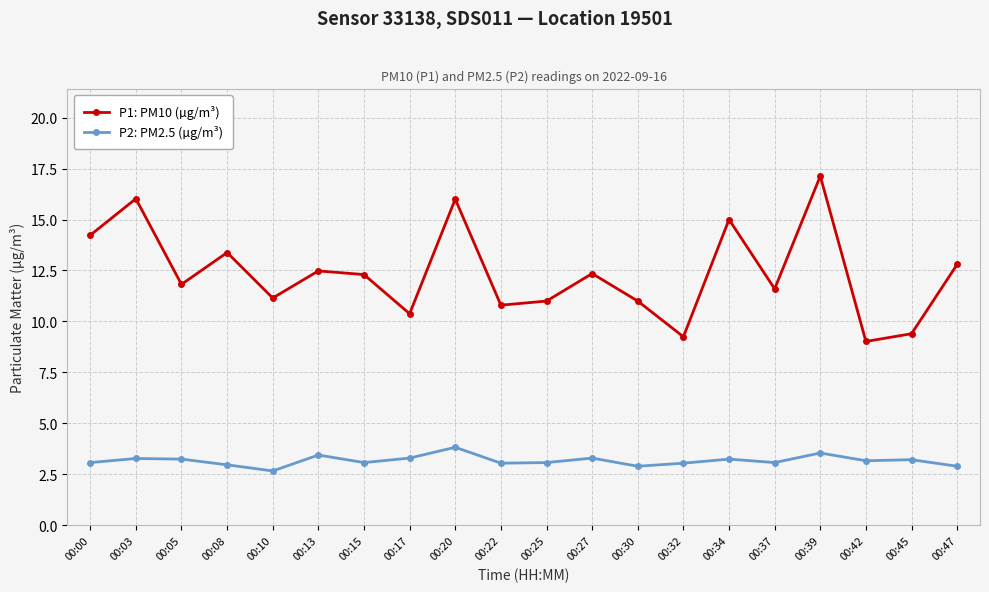

In P1: PM10 (µg/m³), how many points are higher than both neighbors (excluding endpoints)?

7